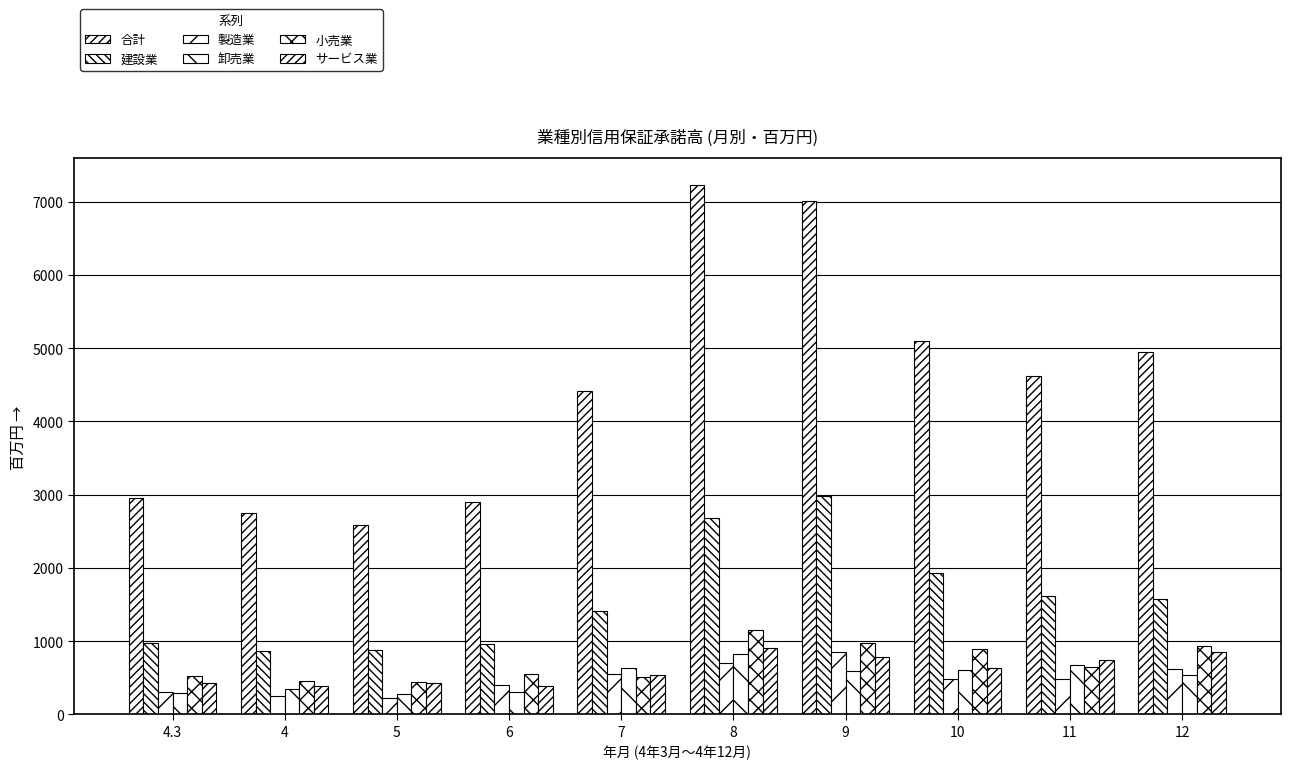

List the labels in order of 卸売業 value, largest first.

8, 11, 7, 10, 9, 12, 4, 6, 4.3, 5